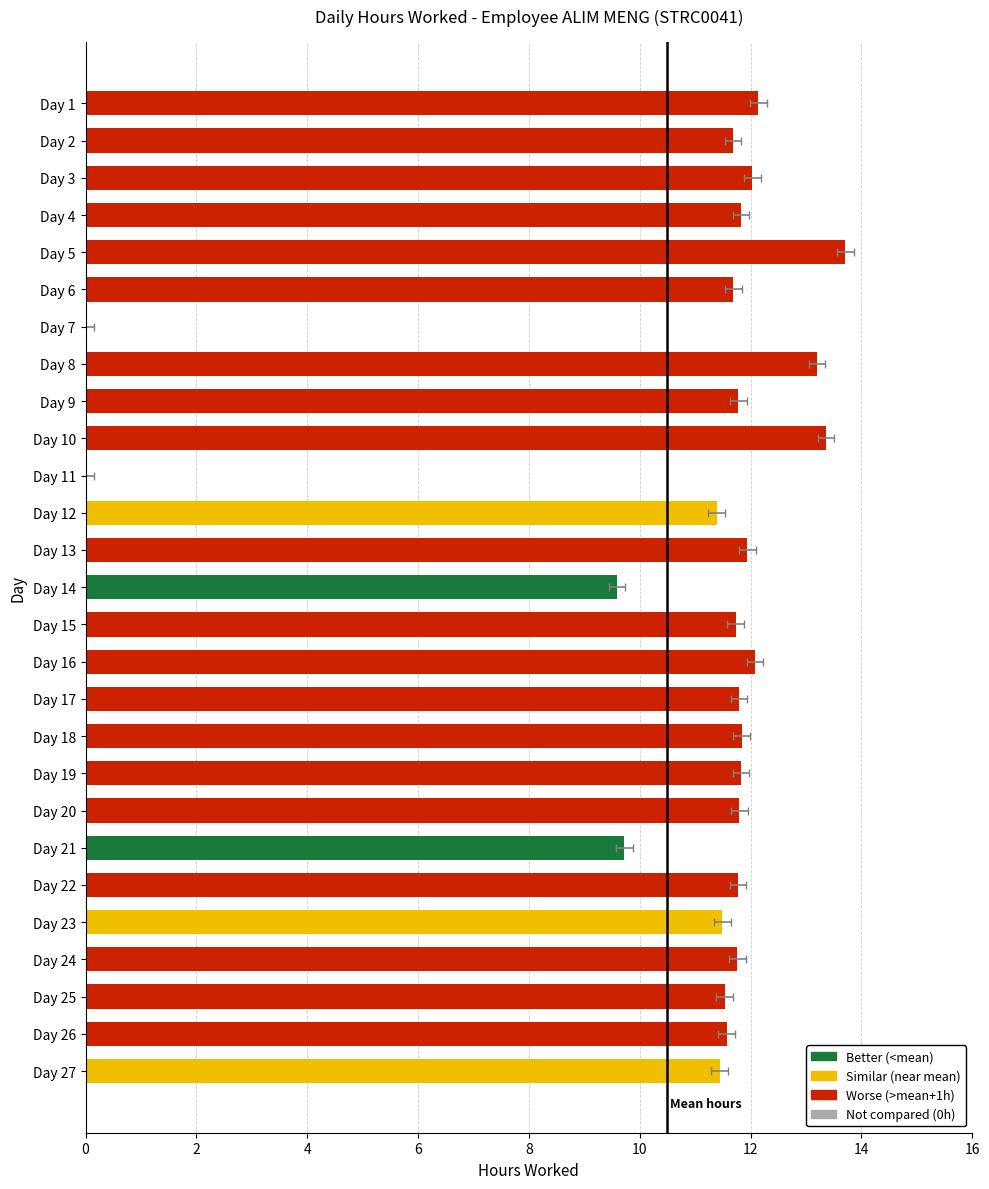

How many bars are there in total?

27